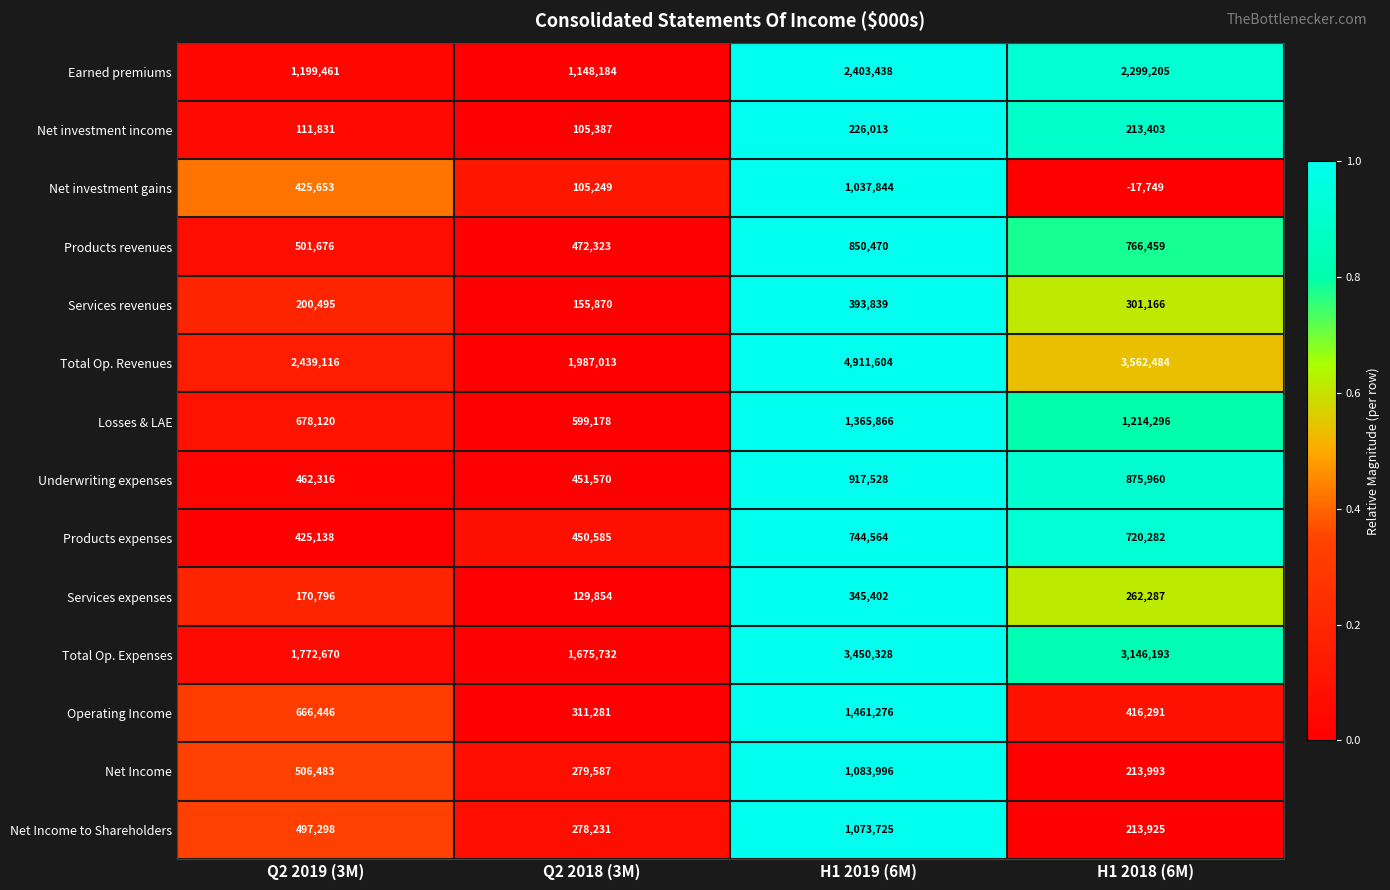

At how many categories does at least one series exceed 0?

4